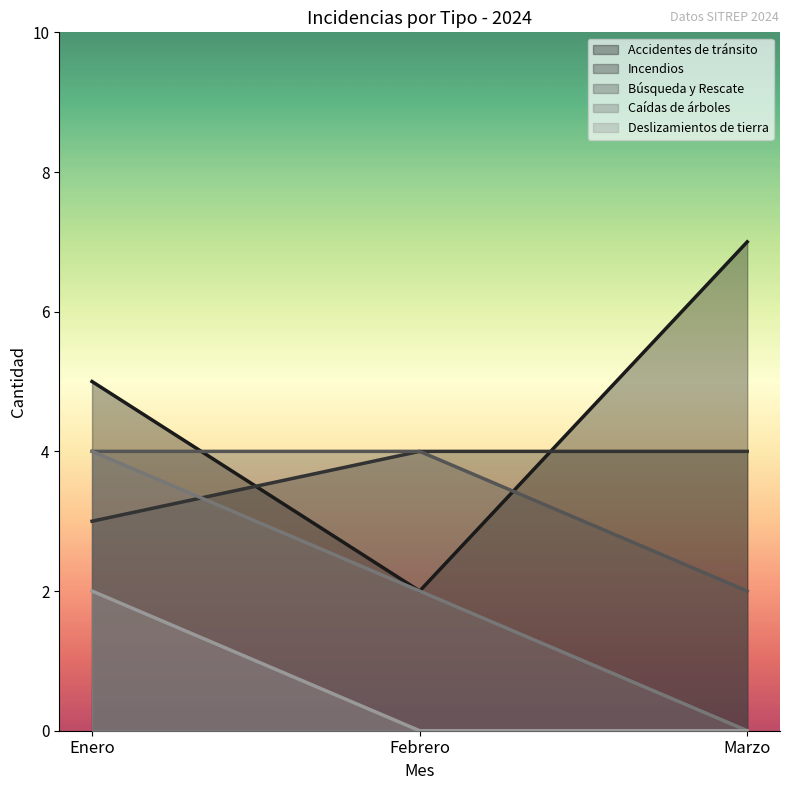

True or false: Búsqueda y Rescate has a value of 3 at Enero.

False